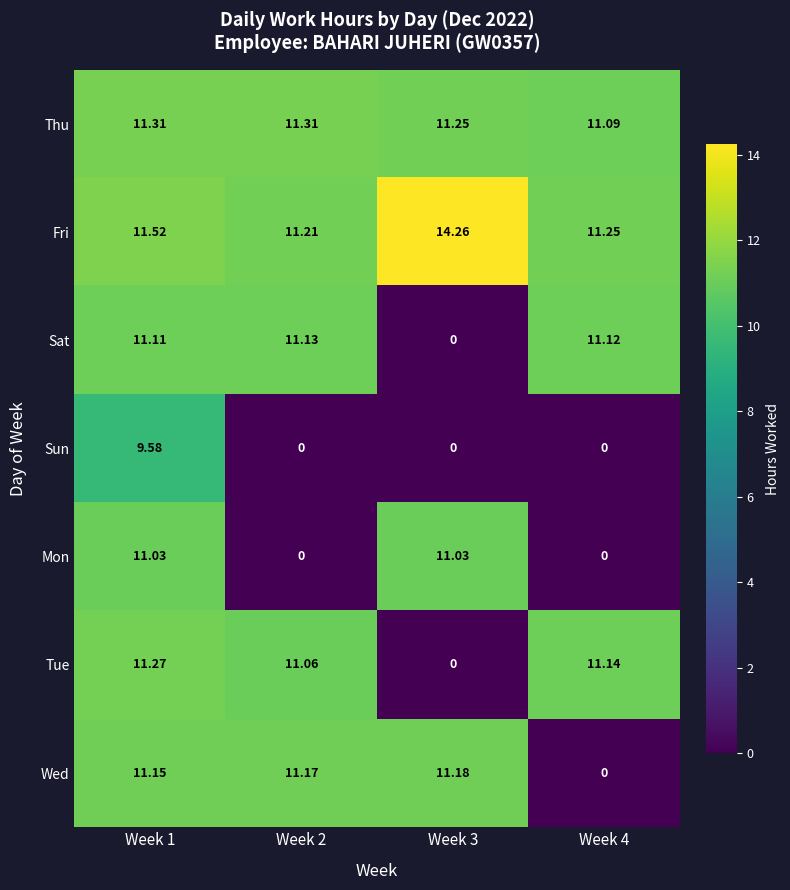

Which series changed the most between Week 1 and Week 3?

Tue